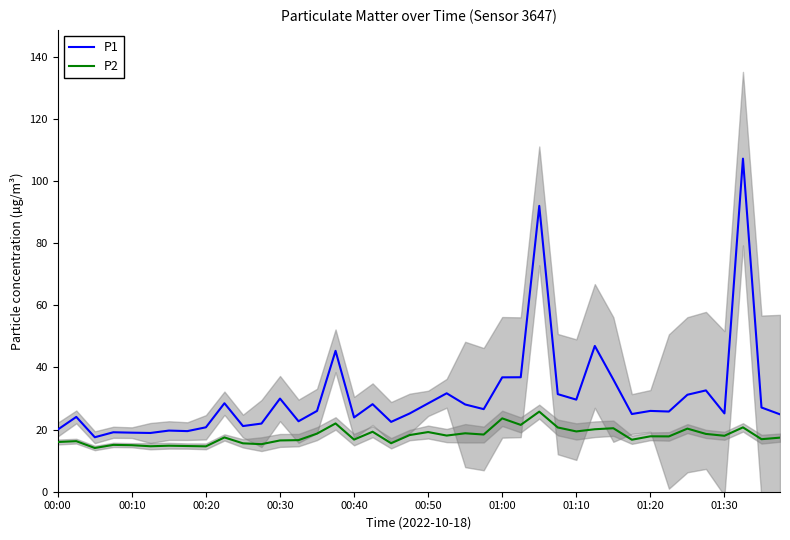

At how many categories does at least one series exceed 81?

2